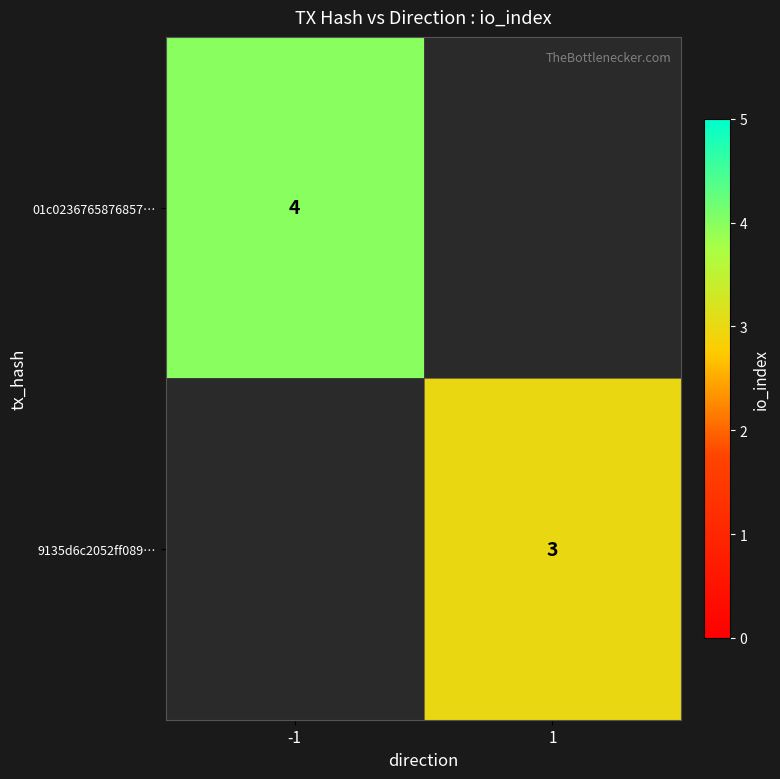

Is it true that 9135d6c2052ff089… equals 1 at 1?

False